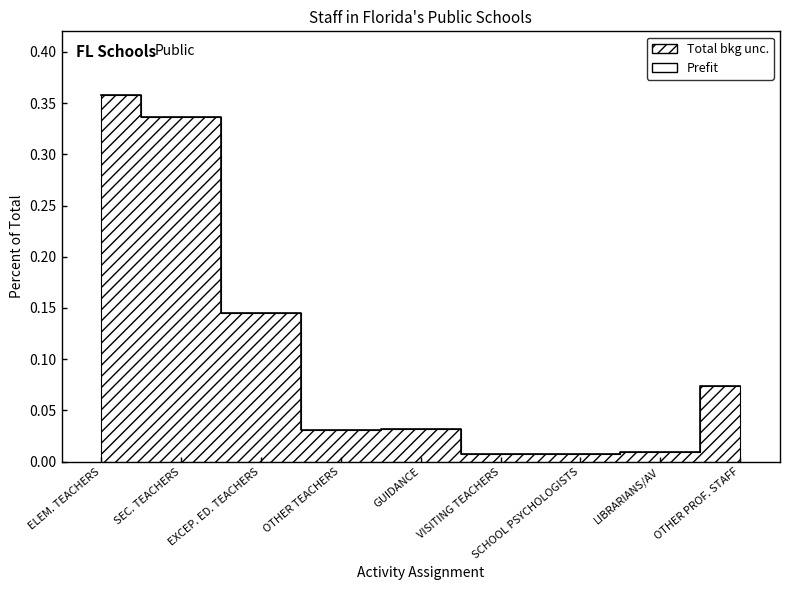

Is it true that the value at OTHER PROF. STAFF is 0.0?

False